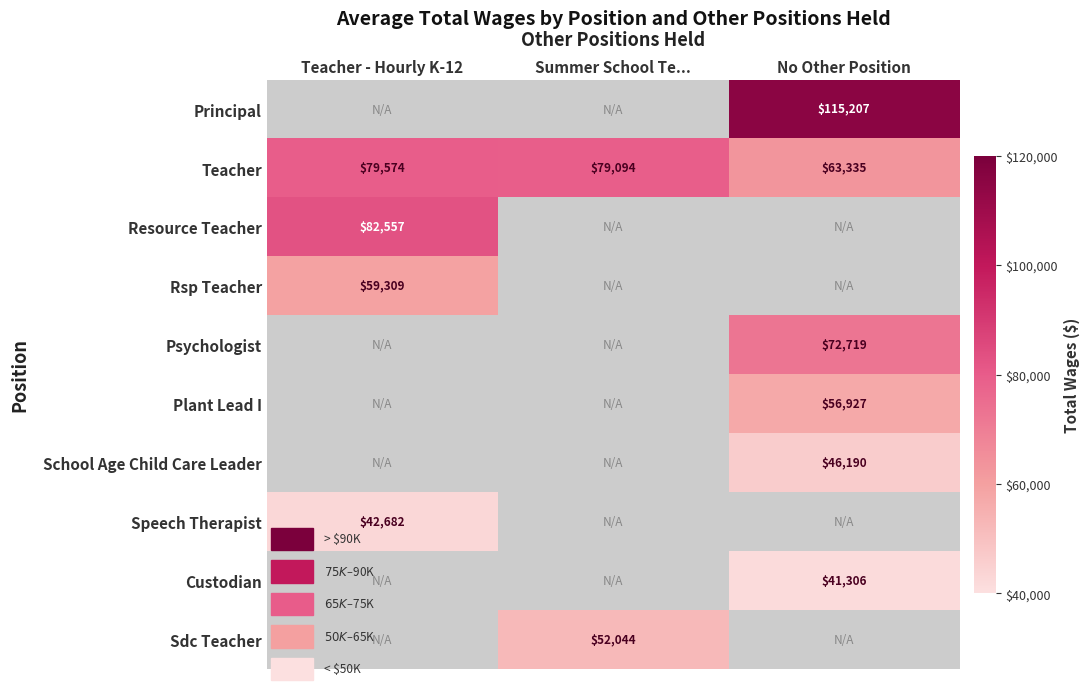

At how many categories does at least one series exceed 61329?

3